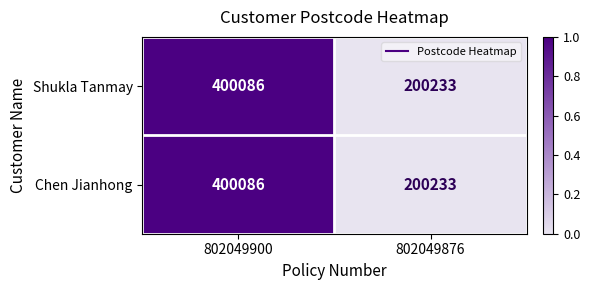

What is the difference between the maximum and minimum values in the Shukla Tanmay series?

199853